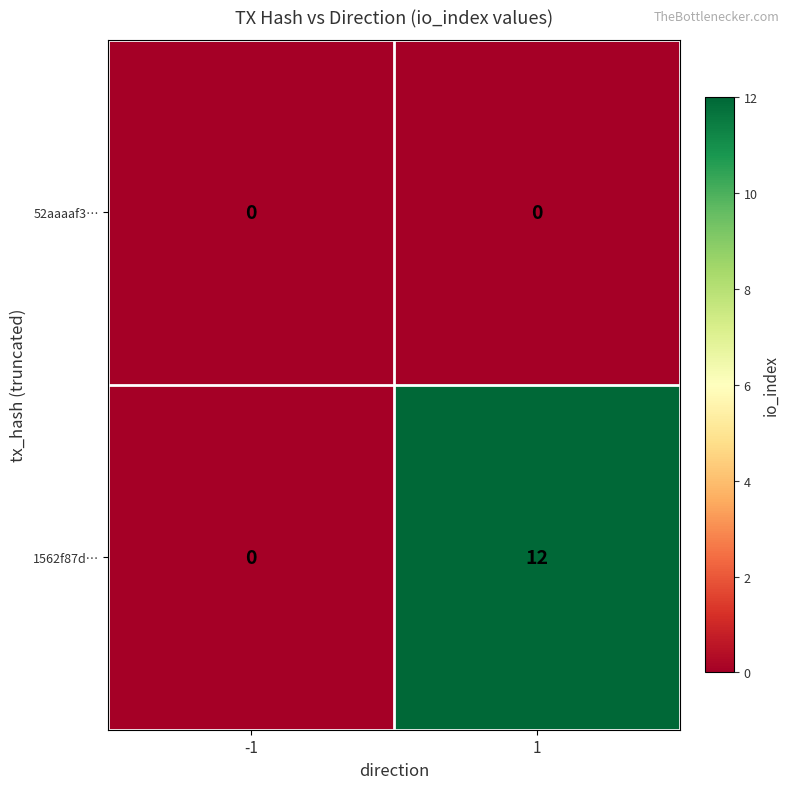

Rank the series by their maximum value, from highest to lowest.

1562f87d…, 52aaaaf3…